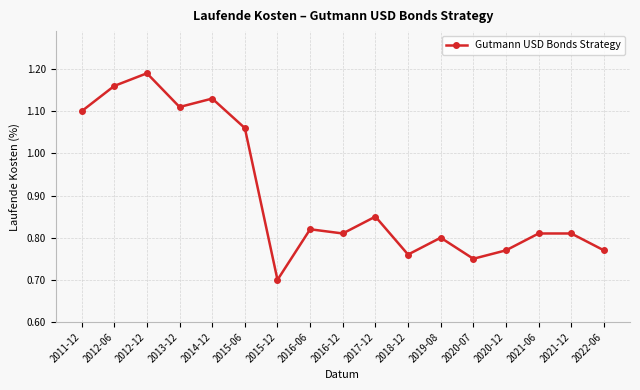

What is the smallest value displayed?

0.7